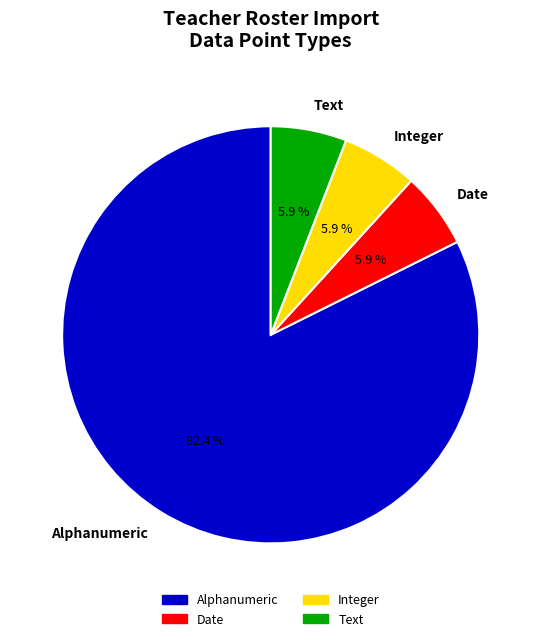

What is the ratio of the value at Text to the value at Integer?

1.0